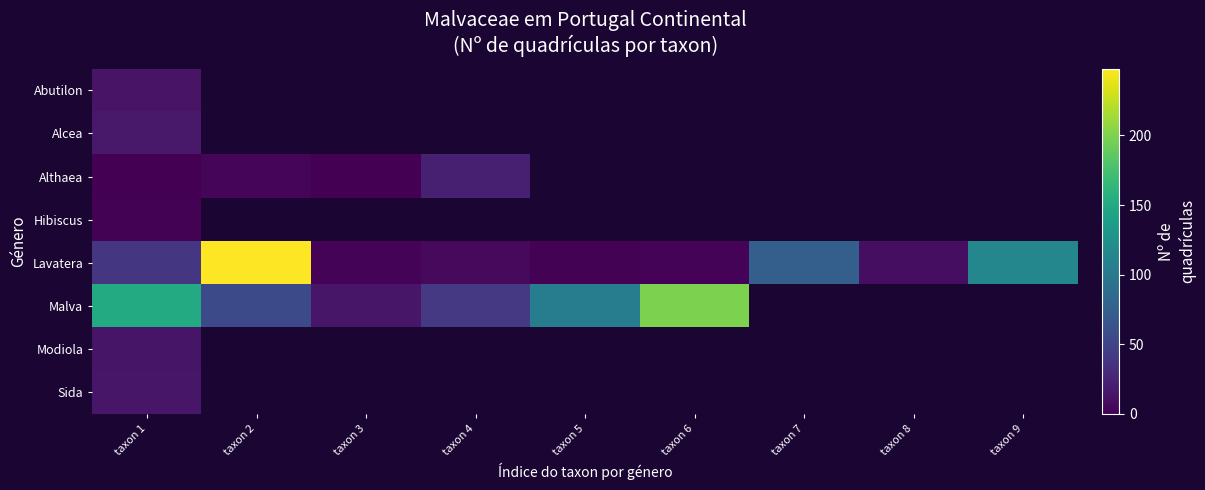

Between taxon 1 and taxon 2, which series saw the biggest shift?

Lavatera